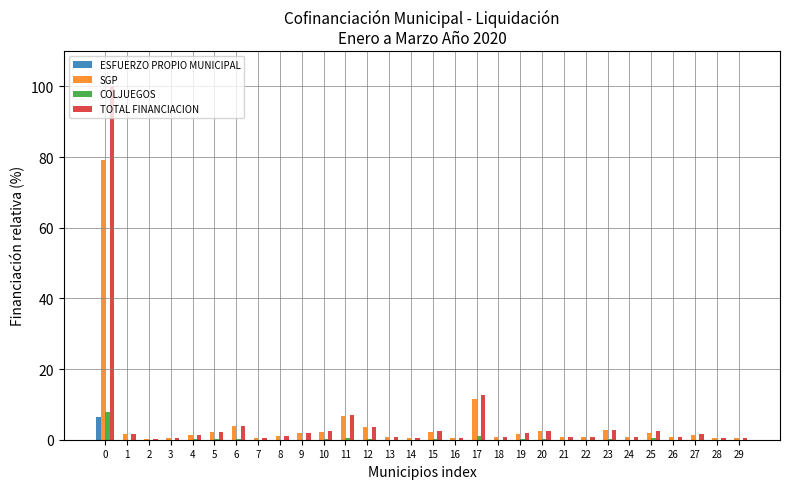

Count the number of categories in the chart.

30